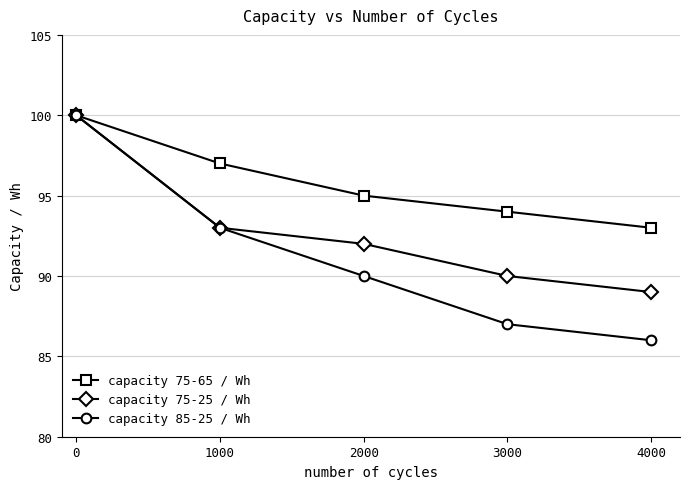

True or false: capacity 75-65 / Wh has more than 2 points higher than both neighbors.

False